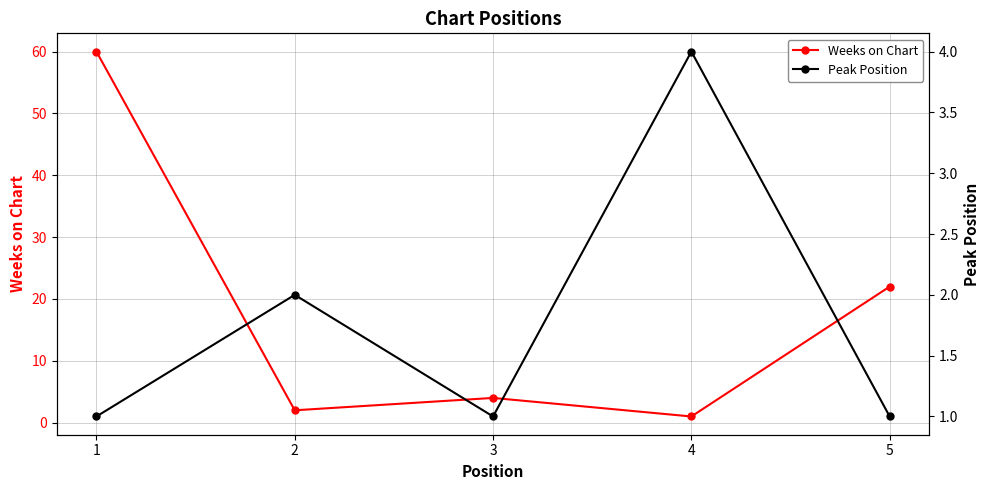

Which series has the largest total across all categories?

Weeks on Chart